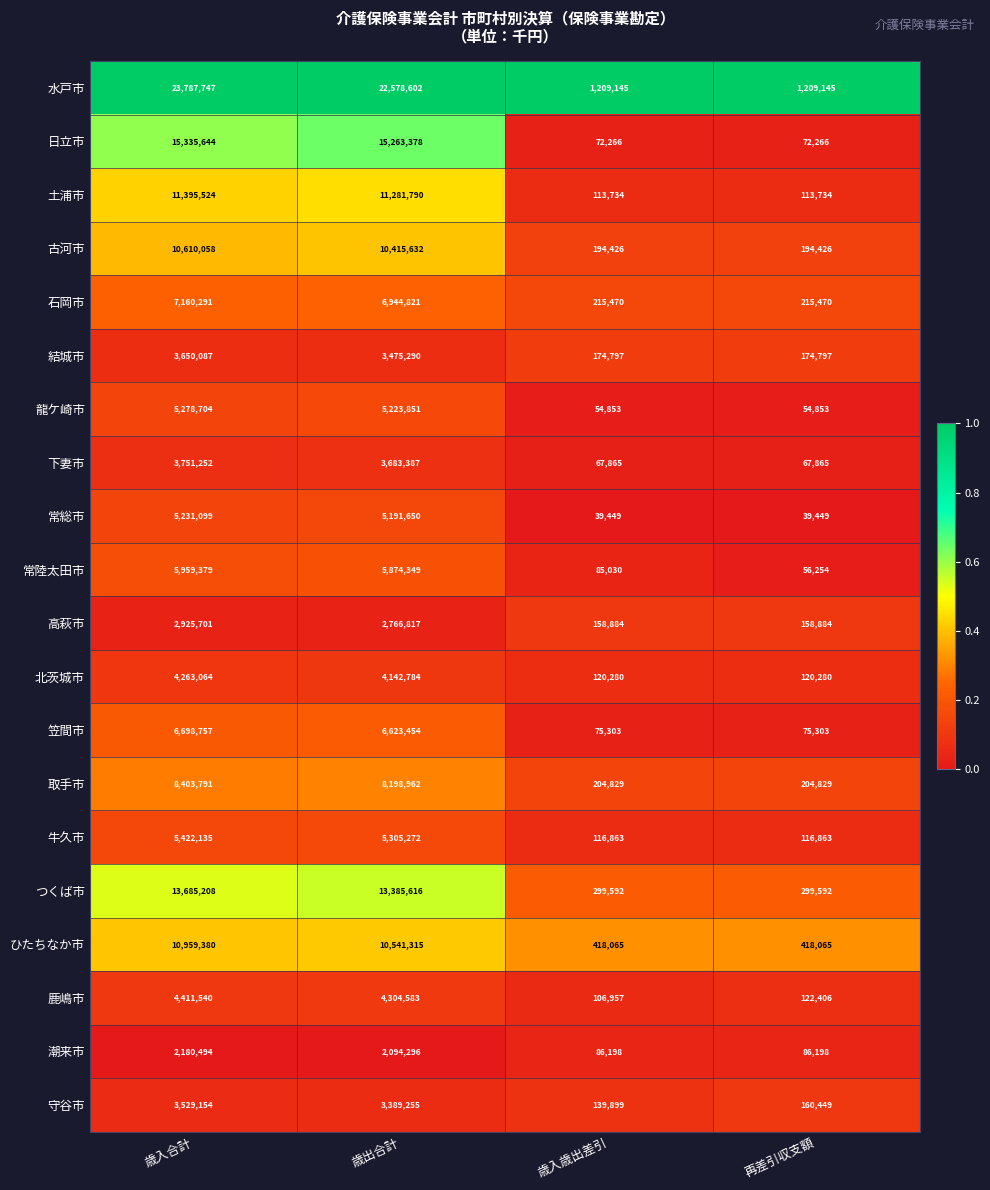

The 下妻市 series shows 3683387 at 歳出合計. True or false?

True